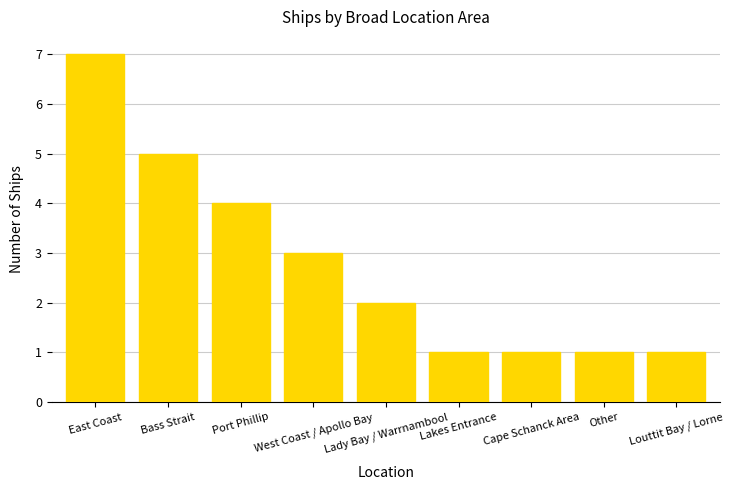

What is the label of the 9th bar from the right?

East Coast